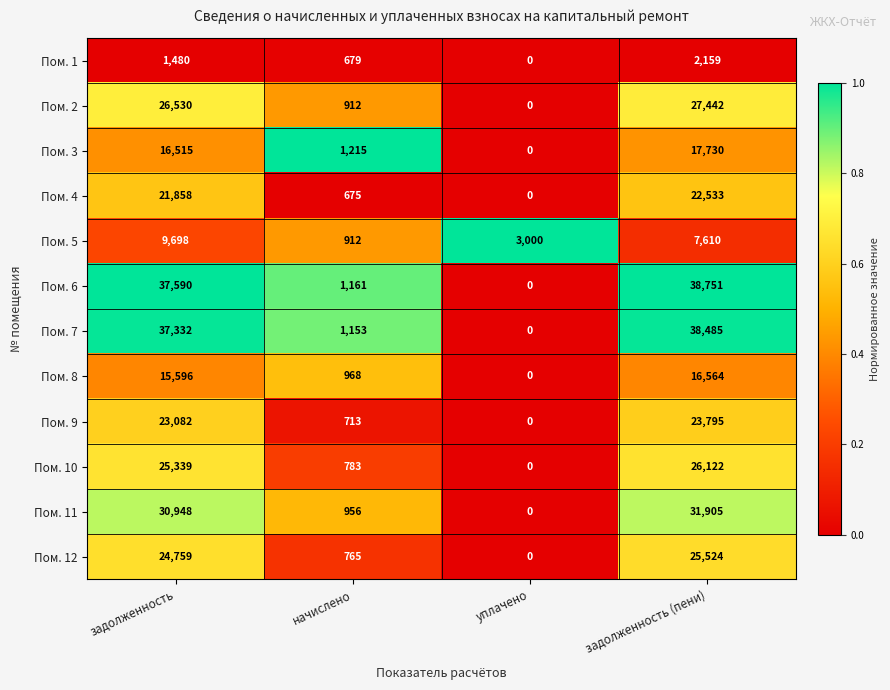

How many data points does each series have?

4